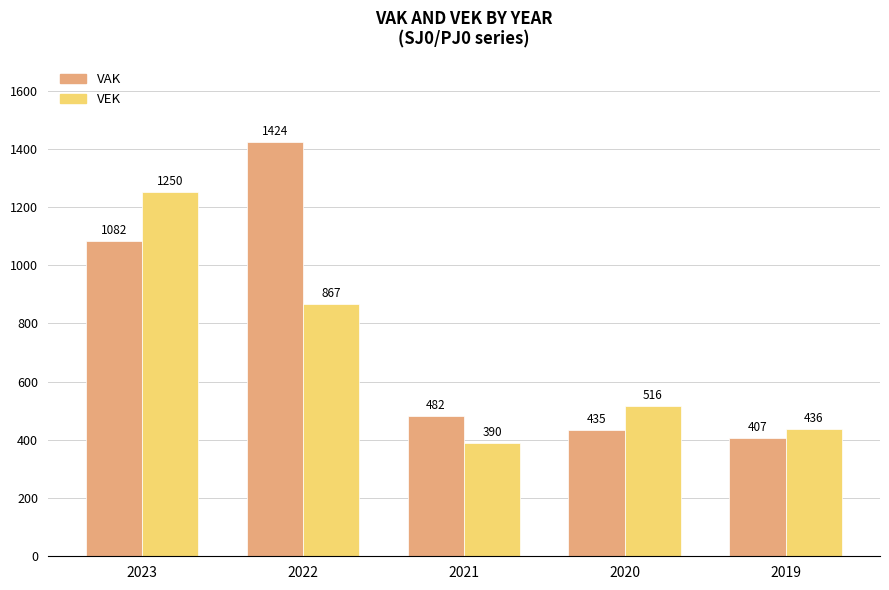

Count the number of data series in this chart.

2